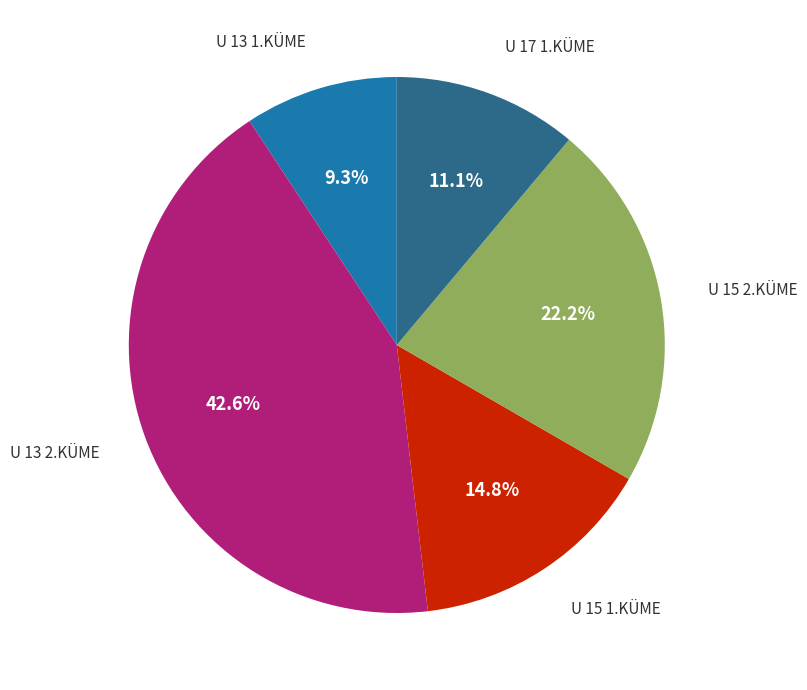

Rank the categories by value from lowest to highest.

U 13 1.KÜME, U 17 1.KÜME, U 15 1.KÜME, U 15 2.KÜME, U 13 2.KÜME